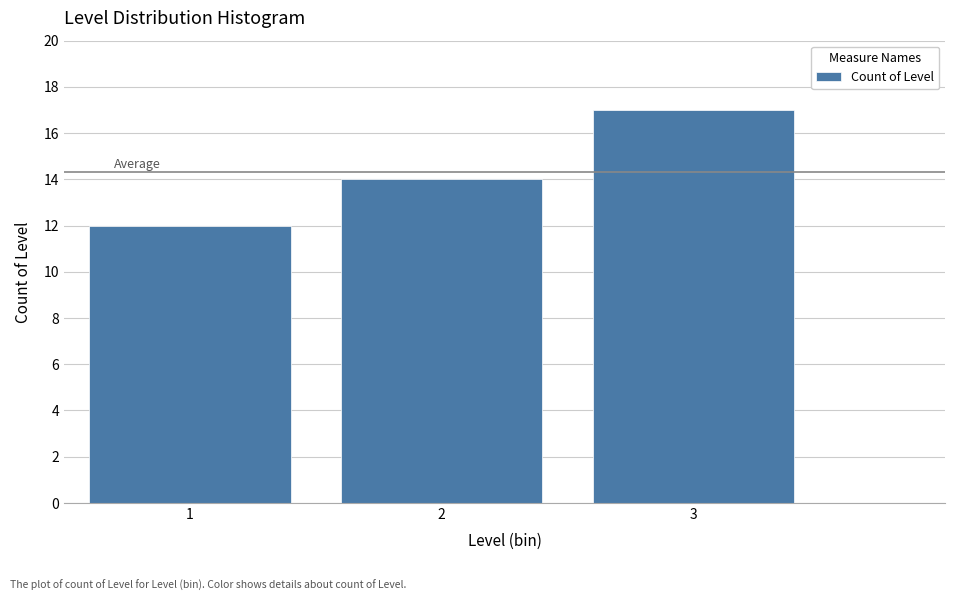

Reading left to right, transcribe this chart: for each bar, give the range it covers on the x-axis and its height. The values are not printed on the chart, so give them approximately, as read against the axis.

0.5 to 1.5: 12
1.5 to 2.5: 14
2.5 to 3.5: 17